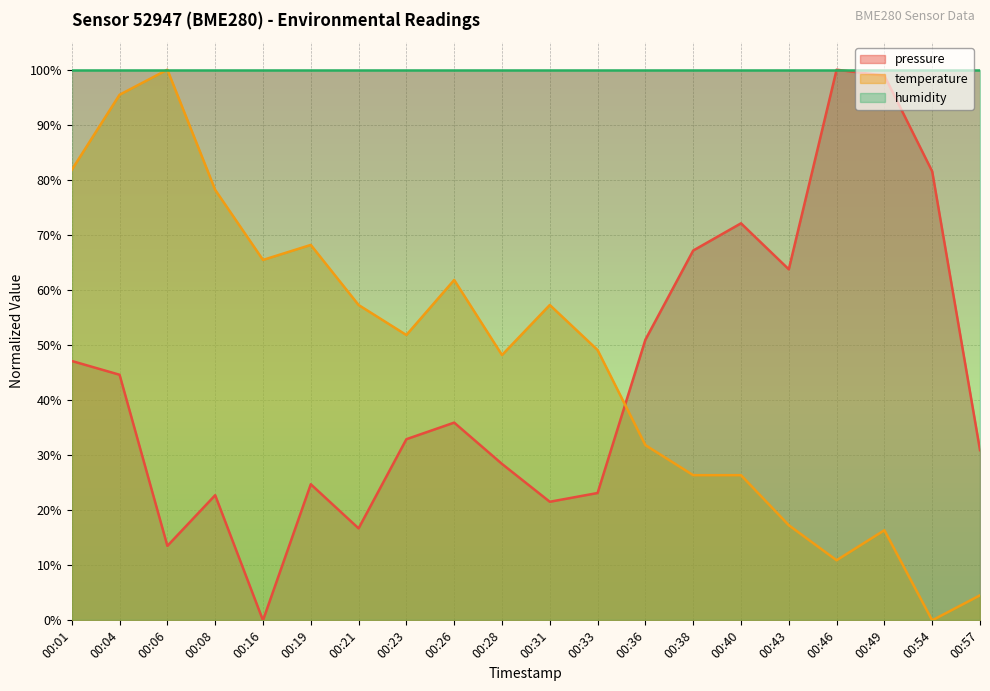

How many distinct data groups are displayed?

3